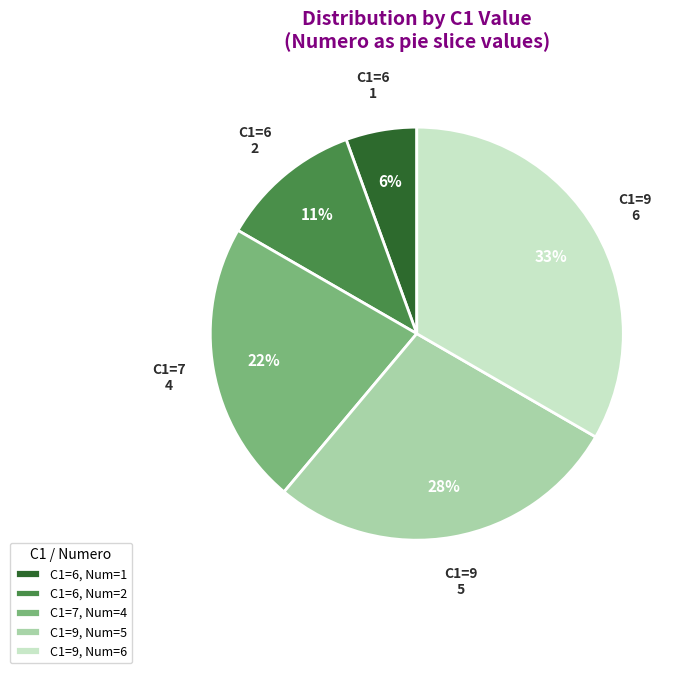

Is the sum of C1=6, Num=2 and C1=9, Num=6 greater than half?

No